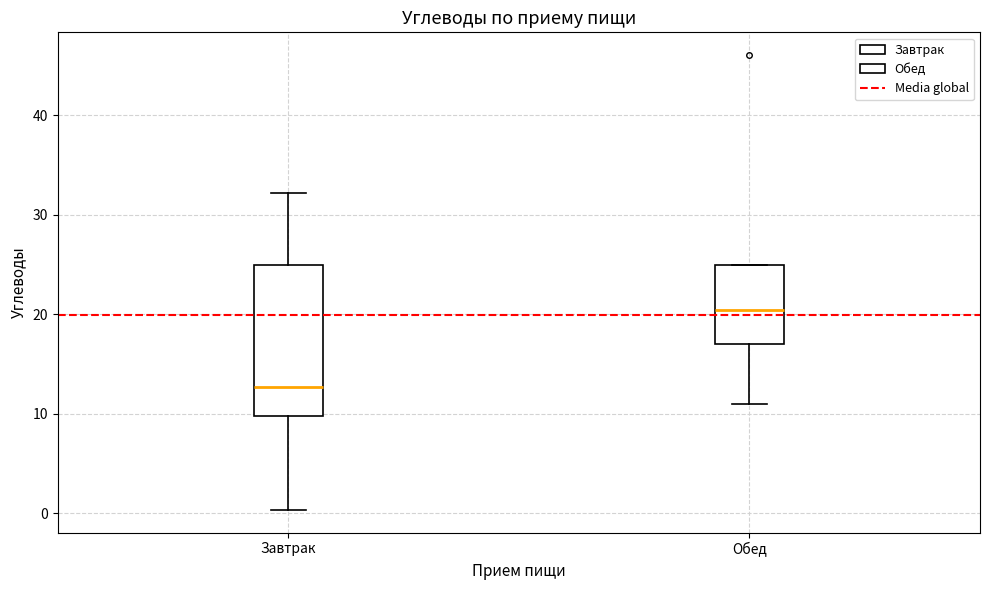

Where is the upper edge of the box for Завтрак on the y-axis? The values are not printed on the chart, so give them approximately, as read against the axis.

25